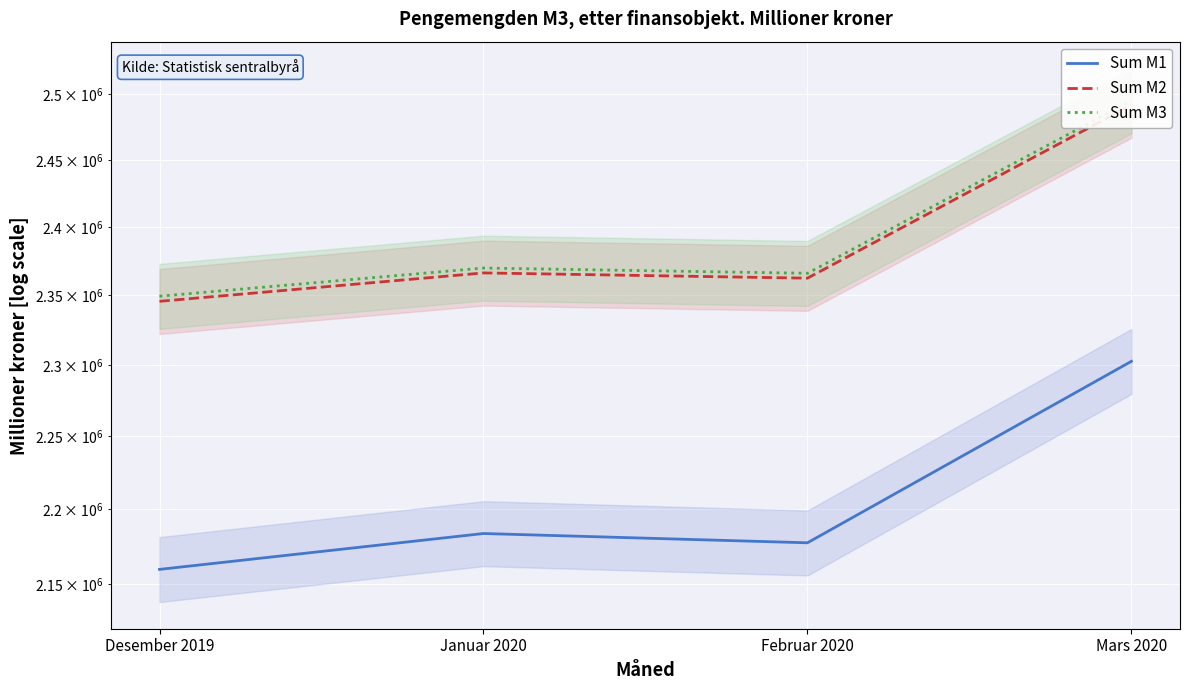

Does the chart display data point markers on the line(s)?

No